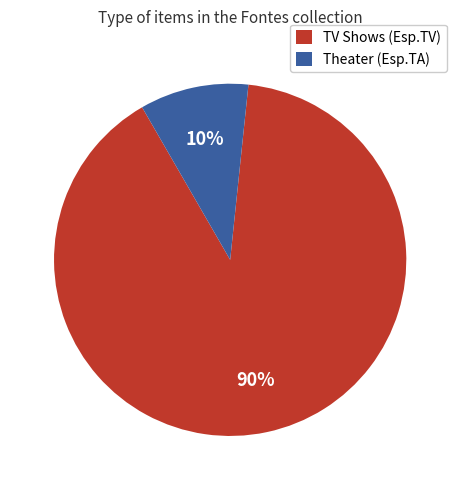

Combined, do Theater (Esp.TA) and TV Shows (Esp.TV) account for over 50%?

Yes